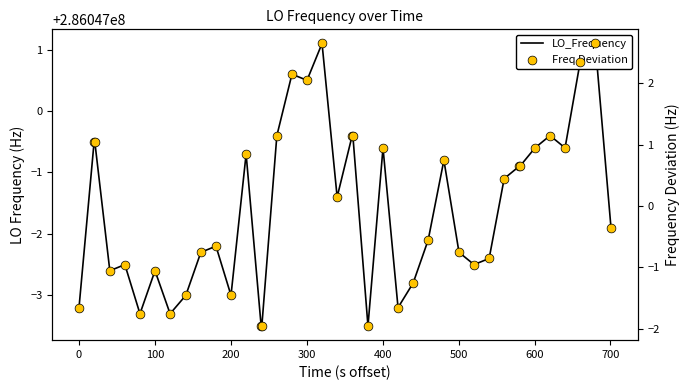

Is the value of LO_Frequency at 19 greater than the value of Freq Deviation at 32?

Yes